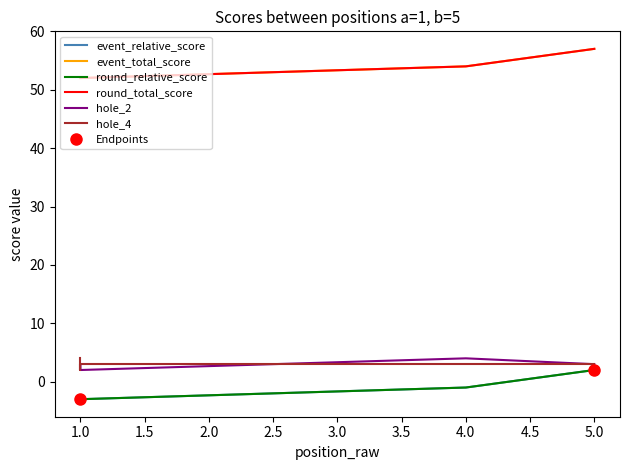

The round_total_score series shows 52 at 1.0. True or false?

True